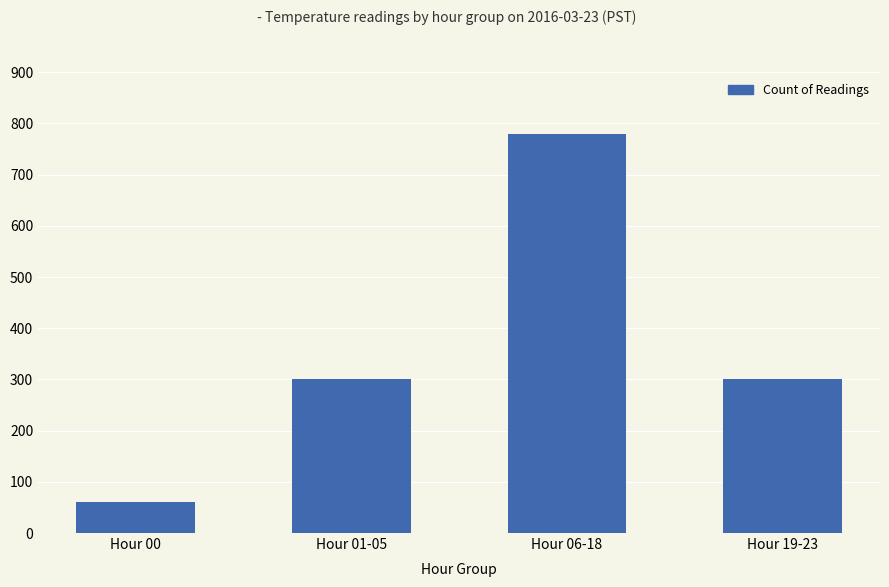

What is the change in value from Hour 00 to Hour 19-23?

+240